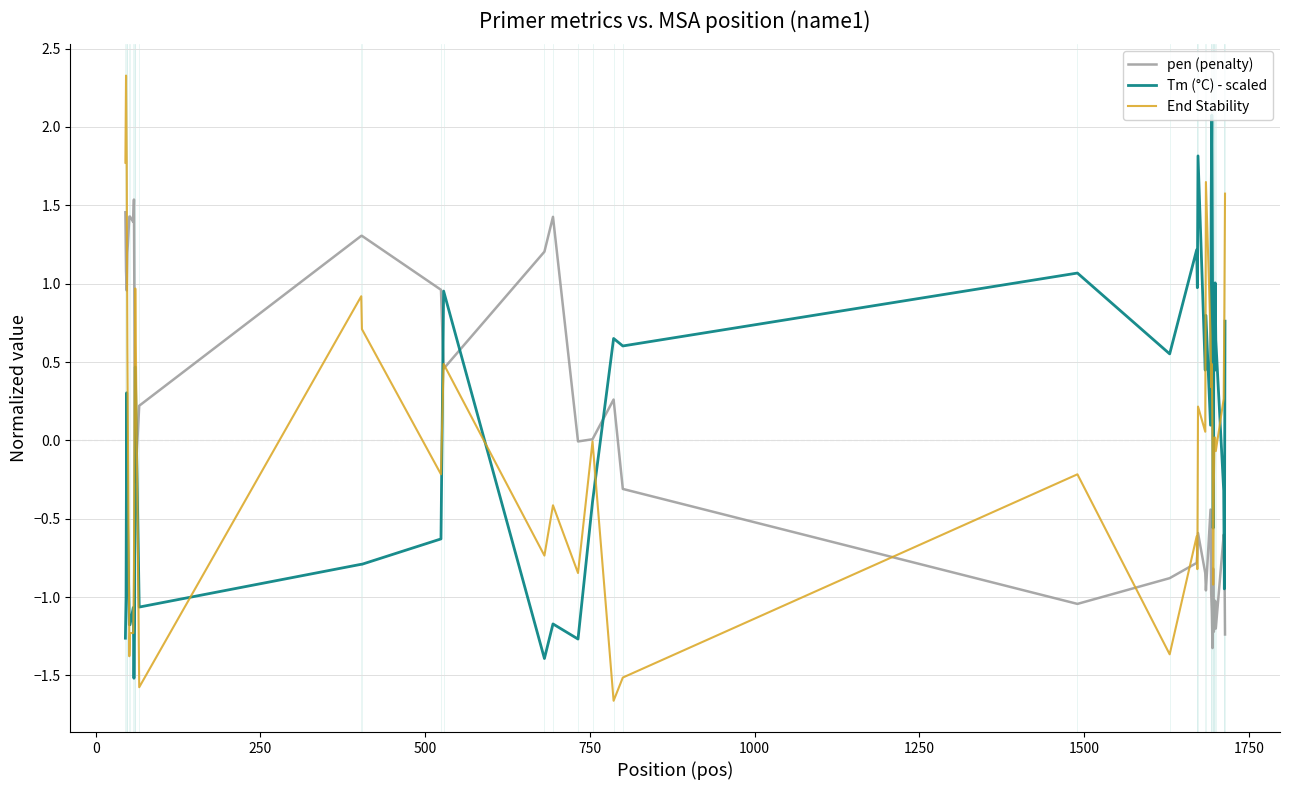

Which series ends up on top after the final intersection of End Stability and Tm (°C) - scaled?

End Stability